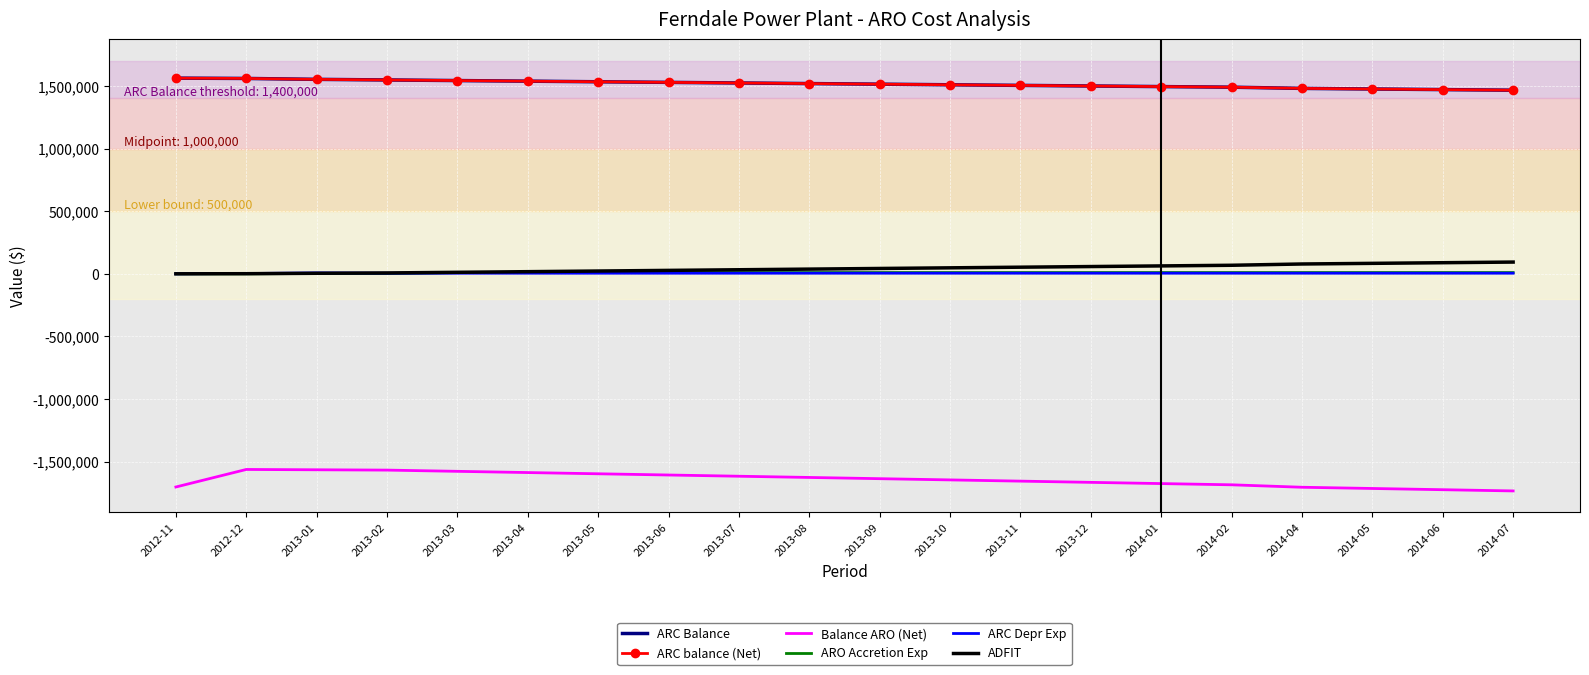

What is the value of the ADFIT point at the 11th from the left?

42616.1